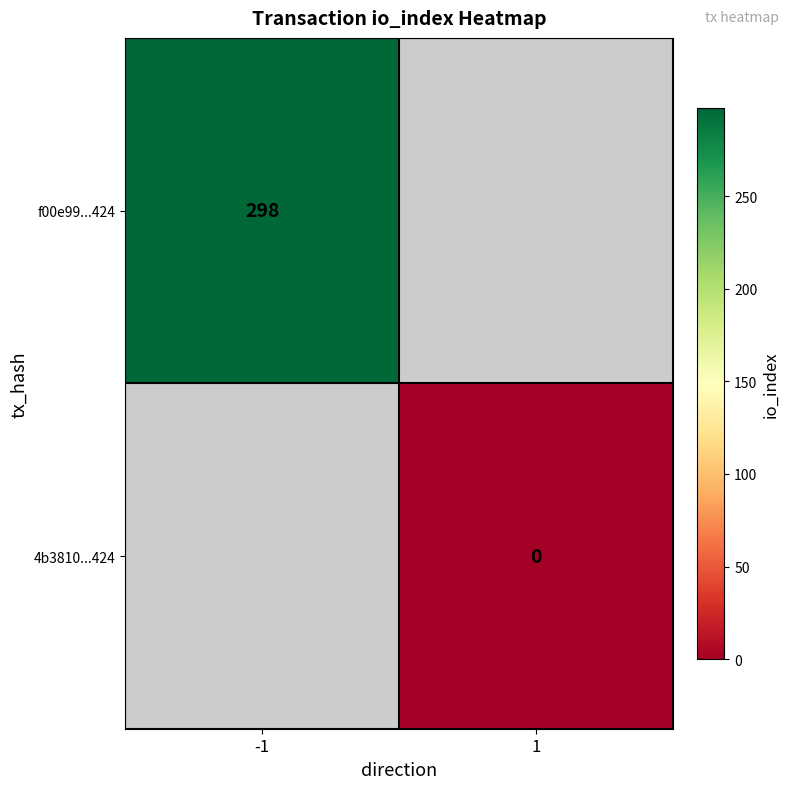

The f00e99...424 series shows 174 at -1. True or false?

False